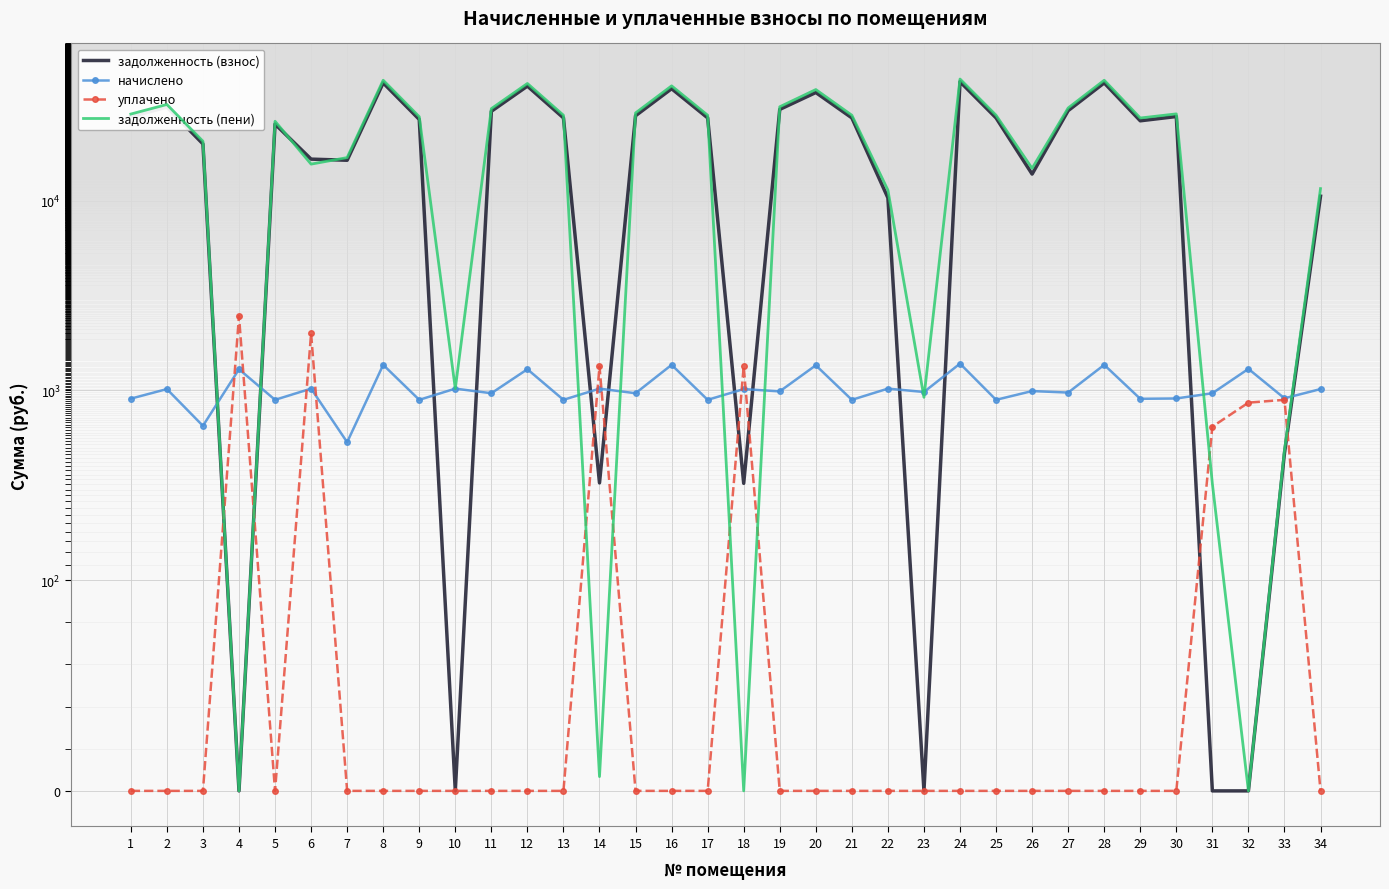

The задолженность (пени) series shows 52396.9 at 27. True or false?

False